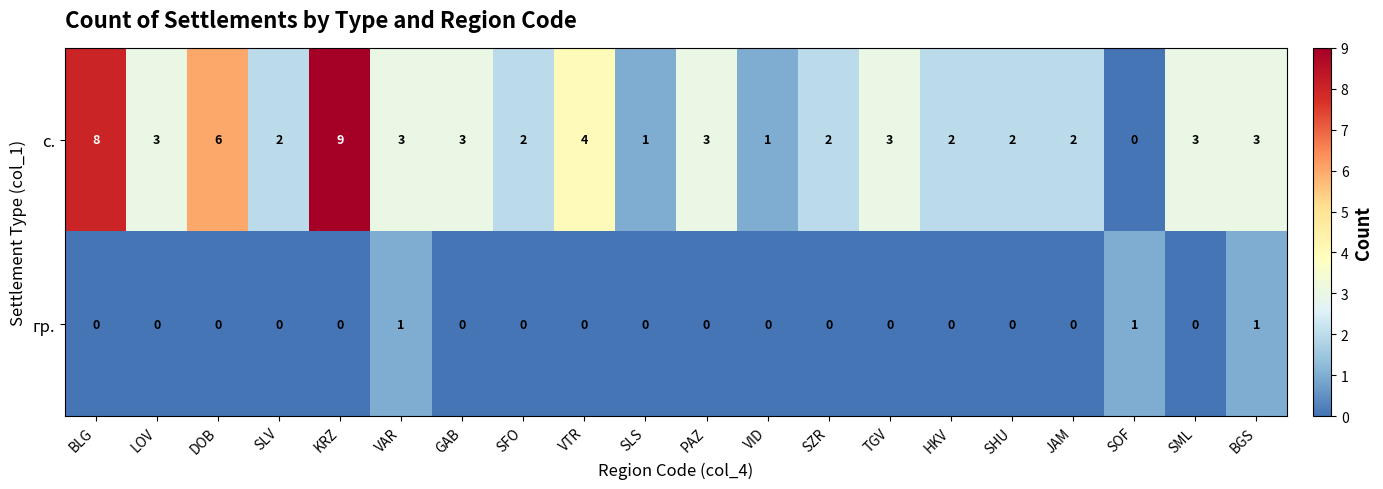

What is the sum of all гр. values?

3